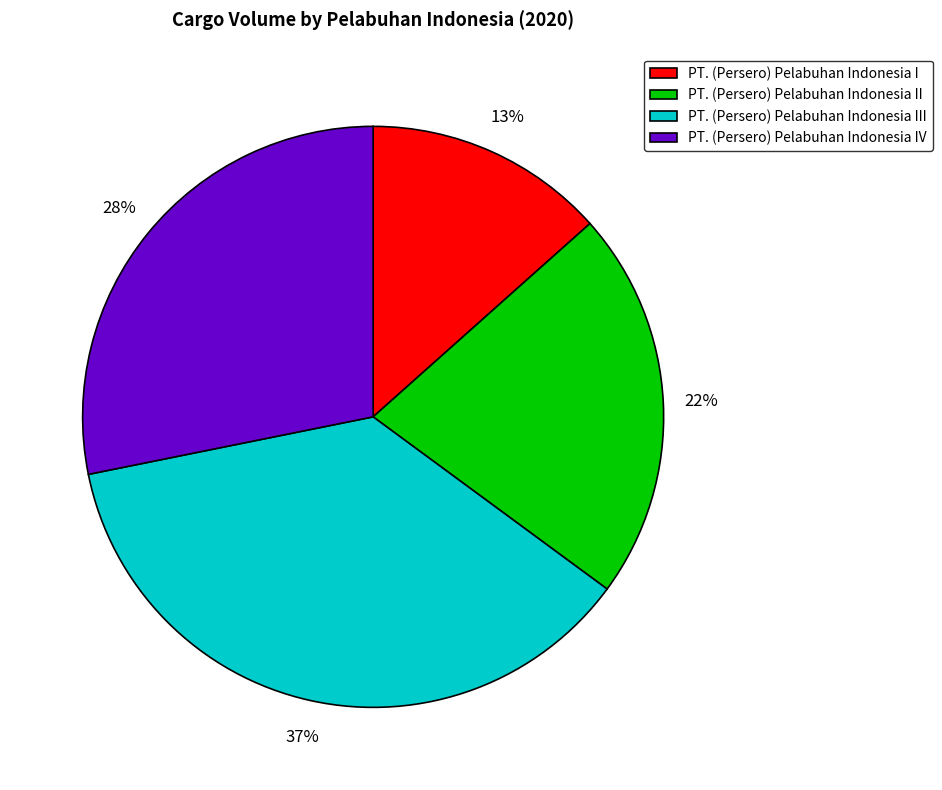

Combined, do PT. (Persero) Pelabuhan Indonesia I and PT. (Persero) Pelabuhan Indonesia IV account for over 50%?

No